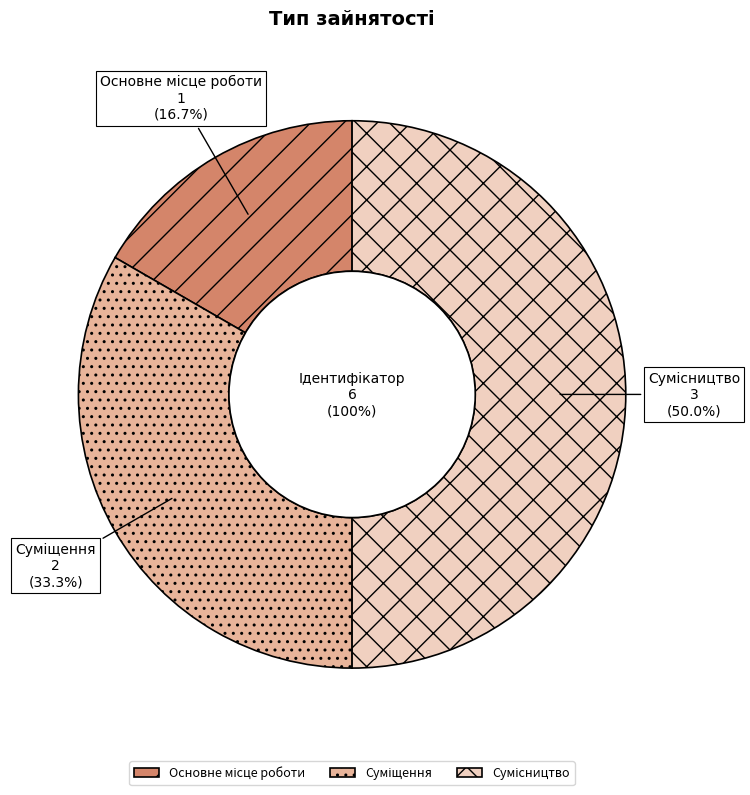

Which slice is the largest?

Сумісництво